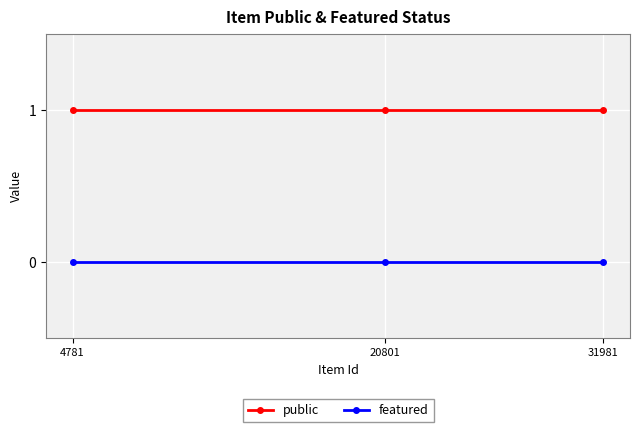

Reading right to left, what are all the values shown in this chart?

public: 31981=1	20801=1	4781=1
featured: 31981=0	20801=0	4781=0